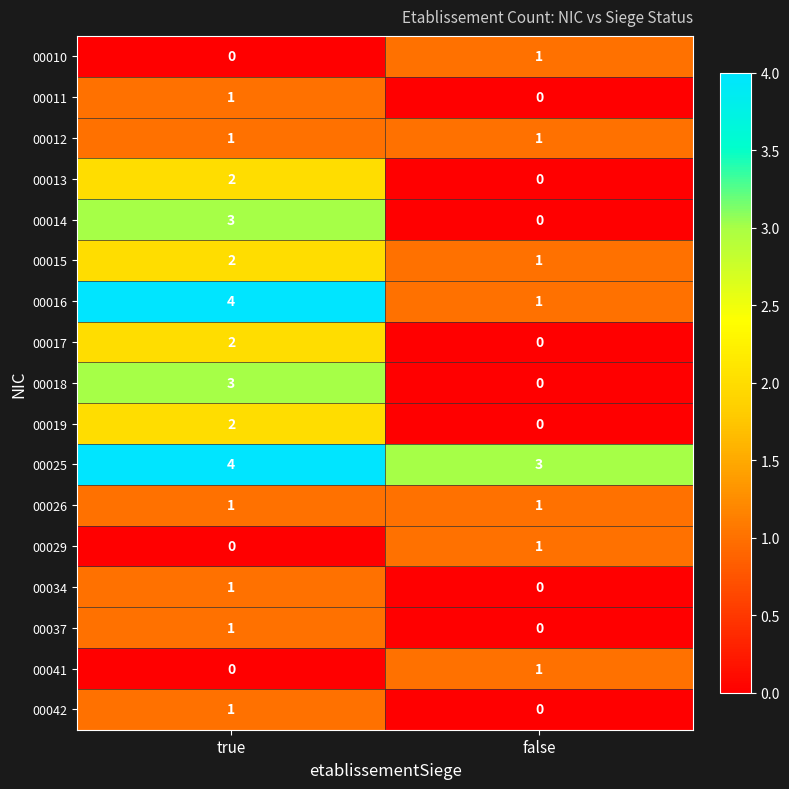

List the labels in order of 00014 value, smallest first.

false, true